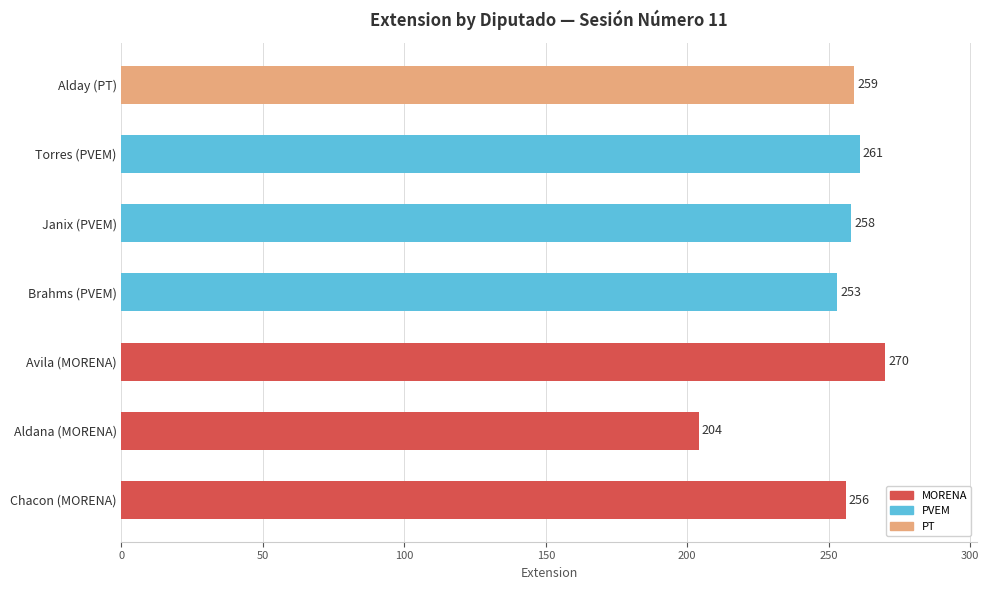

List the labels in order of value, largest first.

Avila (MORENA), Torres (PVEM), Alday (PT), Janix (PVEM), Chacon (MORENA), Brahms (PVEM), Aldana (MORENA)